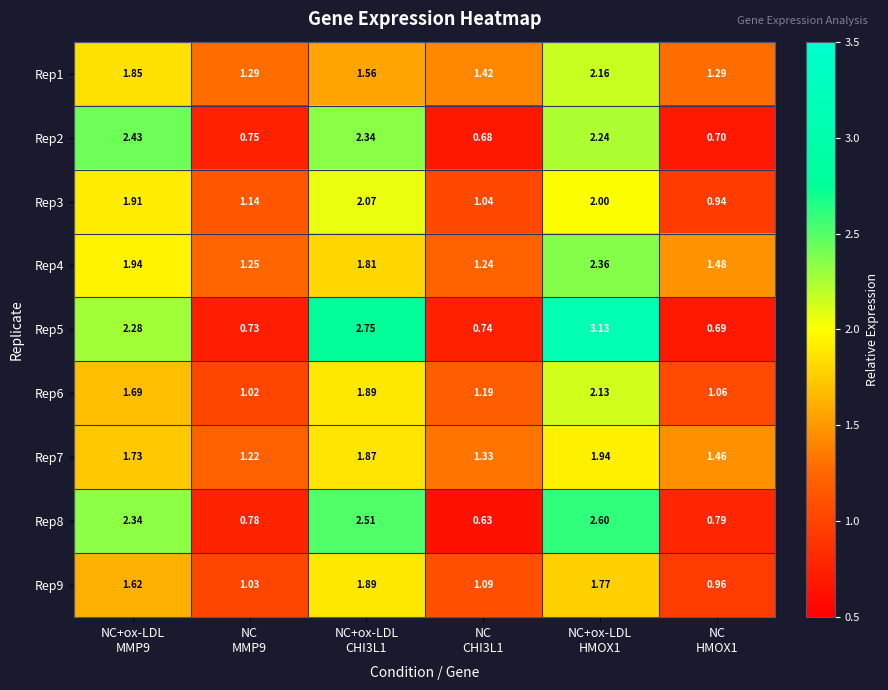

How many data points does each series have?

6